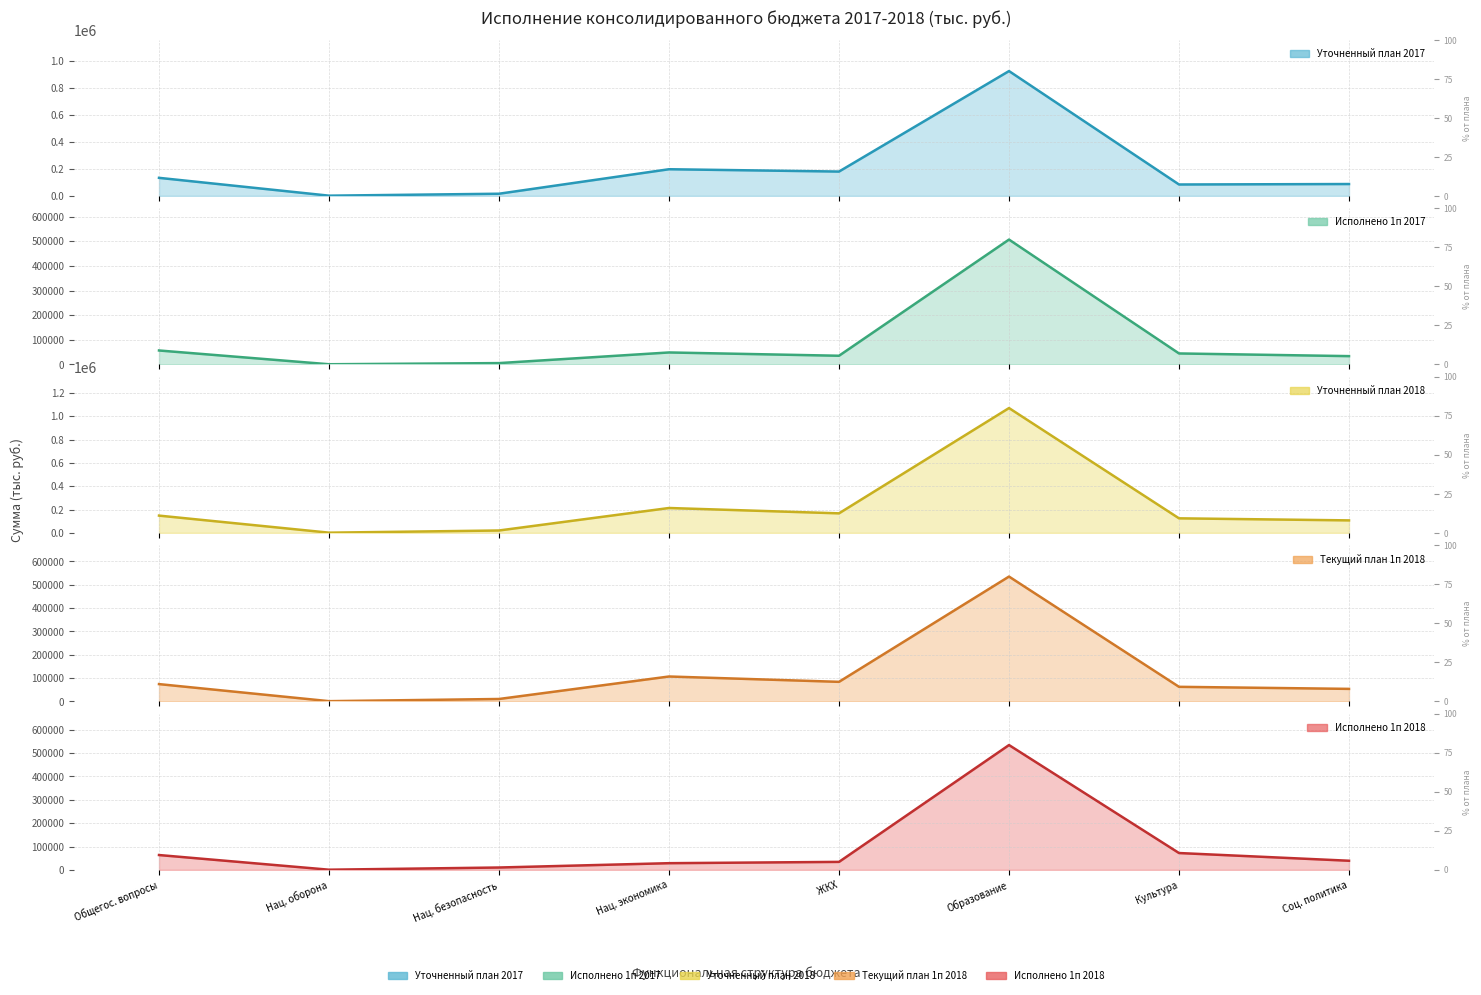

What is the value of the Текущий план 1п 2018 point at the 6th from the left?

535049.0